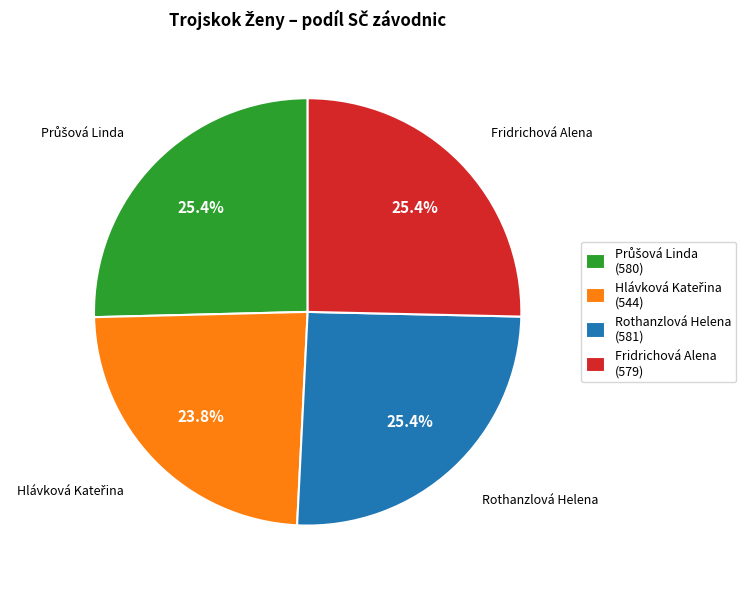

To the nearest percent, what portion does Rothanzlová Helena represent?

25%